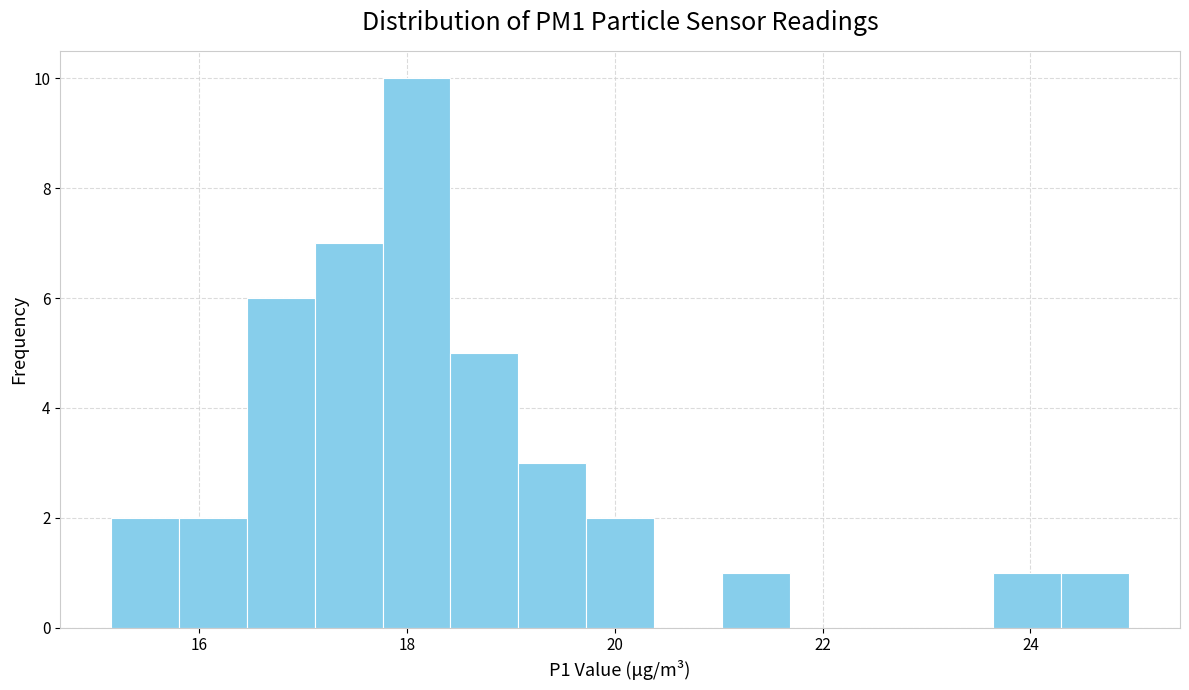

Around what value on the x-axis is the tallest bar? Give the approximate position of its centre, as read against the axis.

18.0